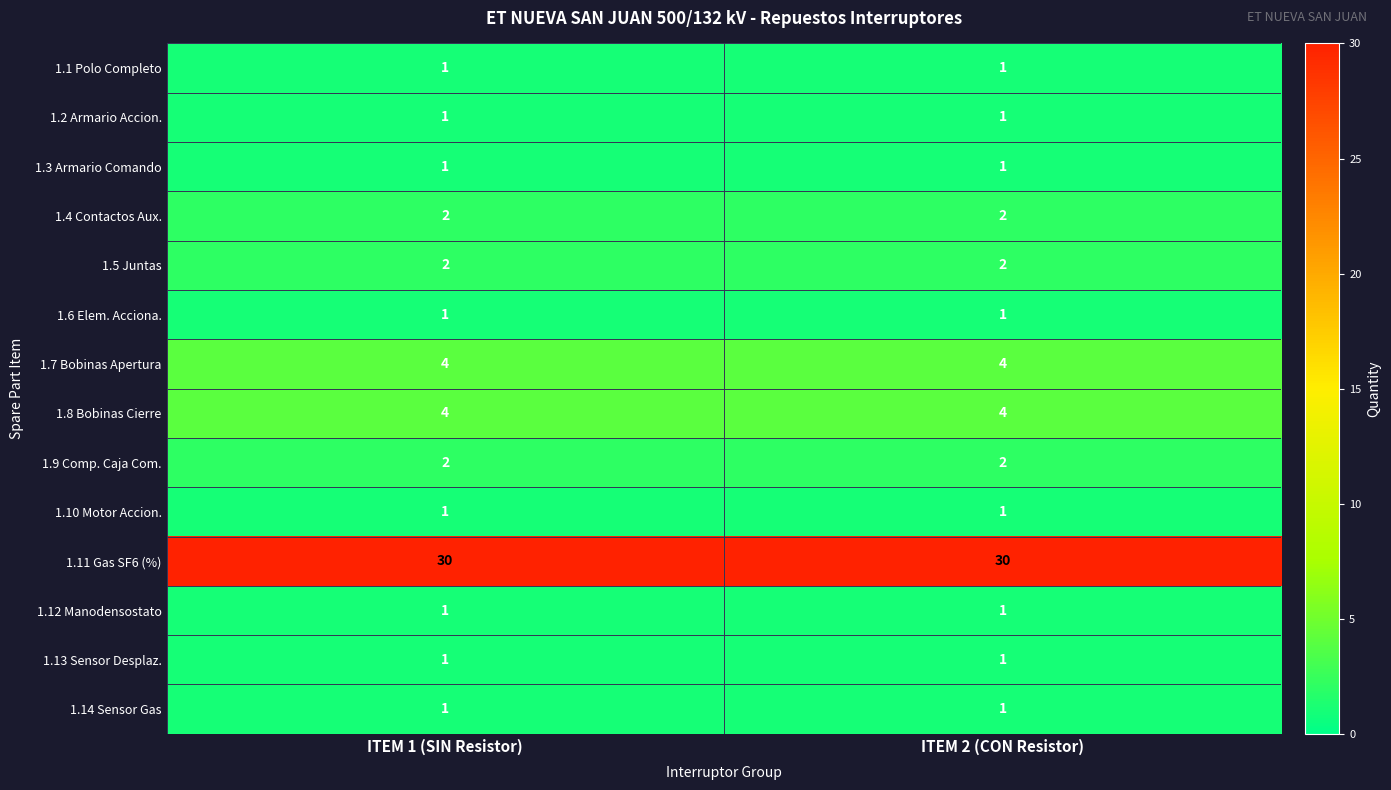

True or false: 1.4 Contactos Aux. has a value of 3 at ITEM 1 (SIN Resistor).

False